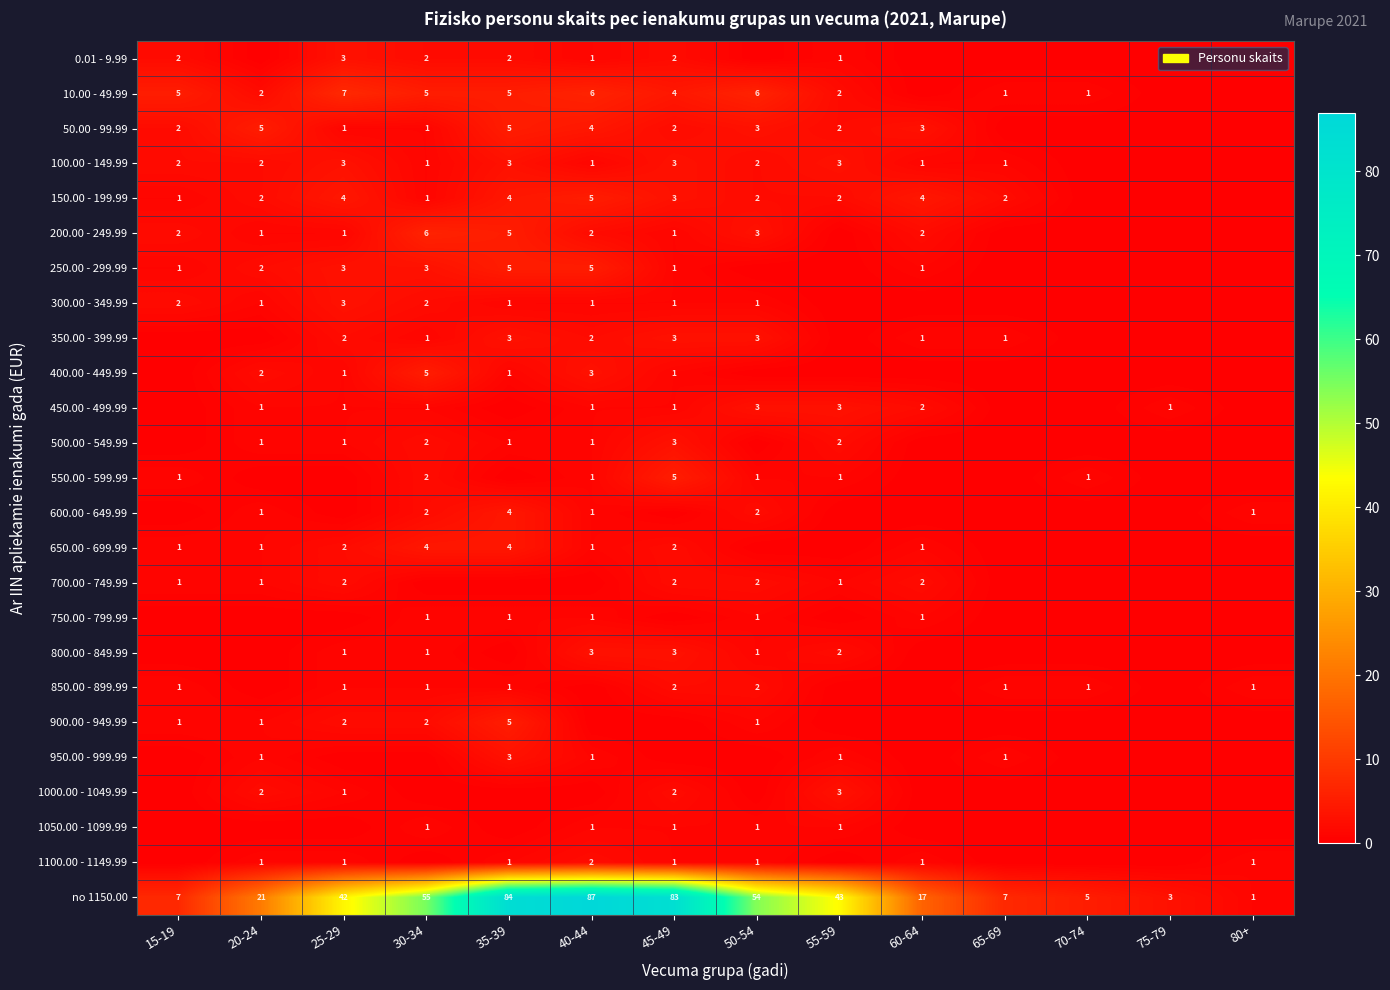

What is the sum of the 50.00 - 99.99 values at 40-44 and 55-59?

6